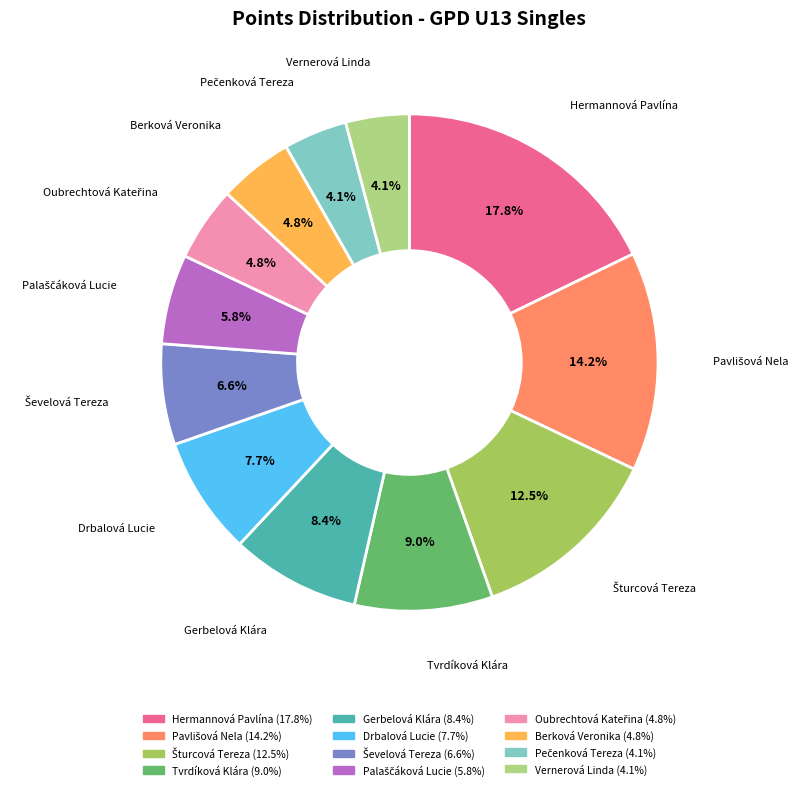

What is the ratio of the value at Hermannová Pavlína to the value at Drbalová Lucie?

2.3